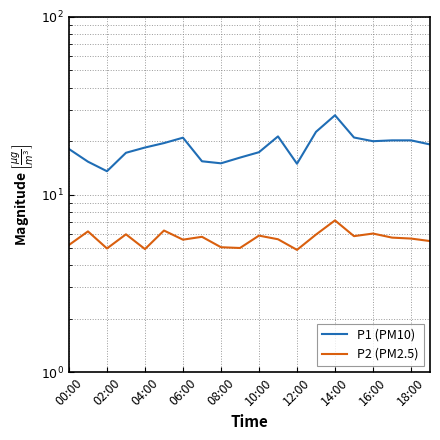

What is the greatest value displayed?

27.9